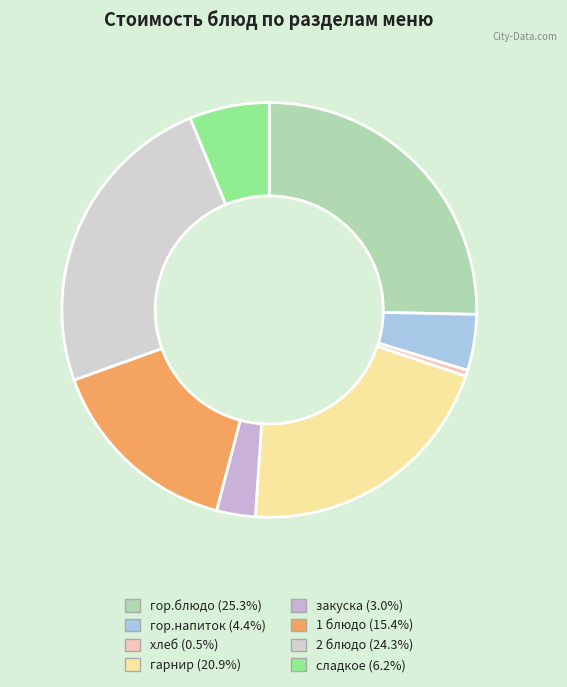

Which slice is the largest?

гор.блюдо